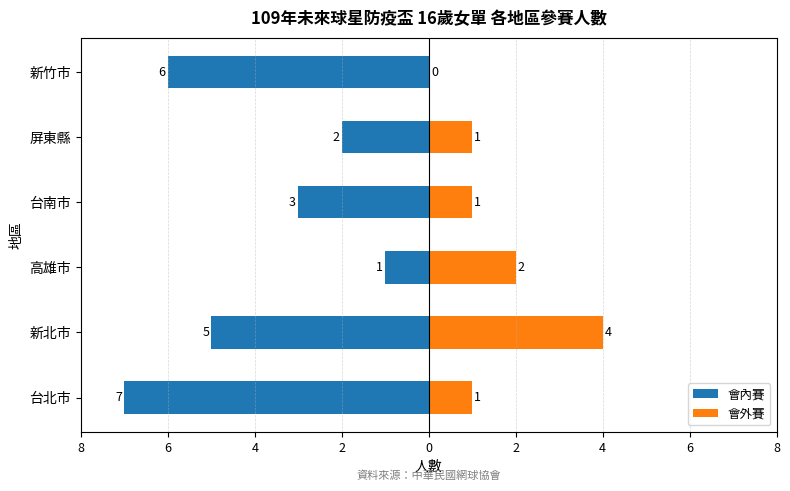

How many bars are there in each group?

2